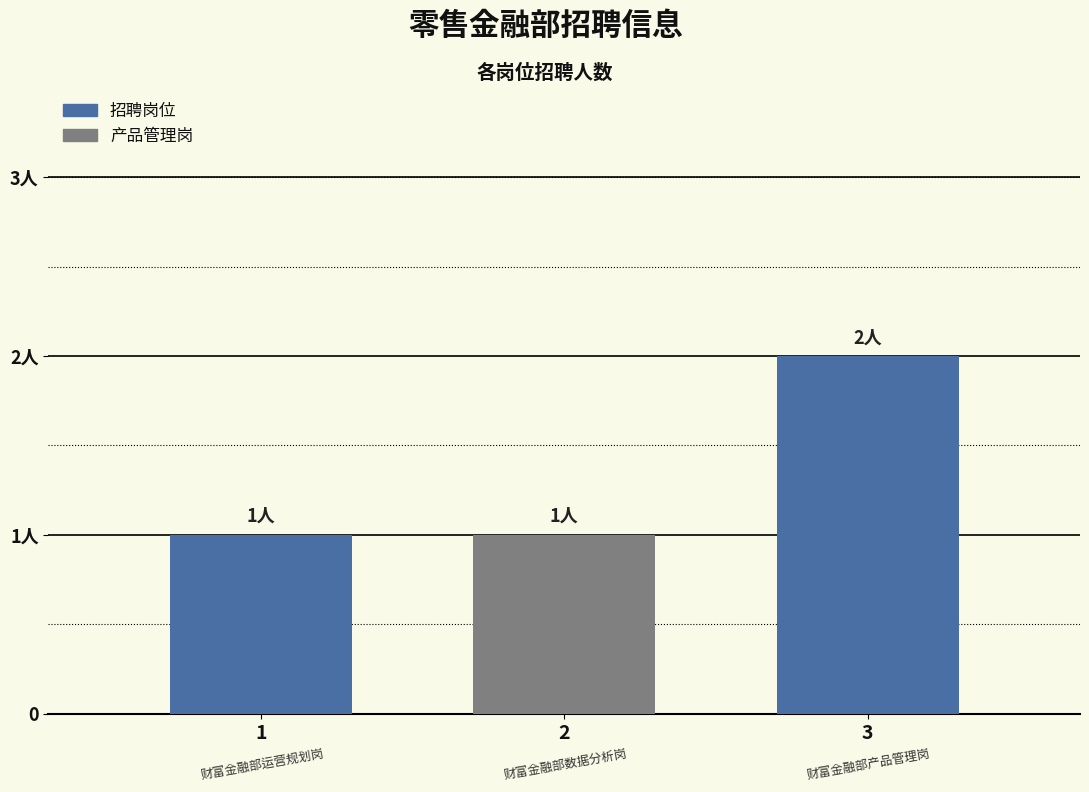

Does the chart contain any negative values?

No